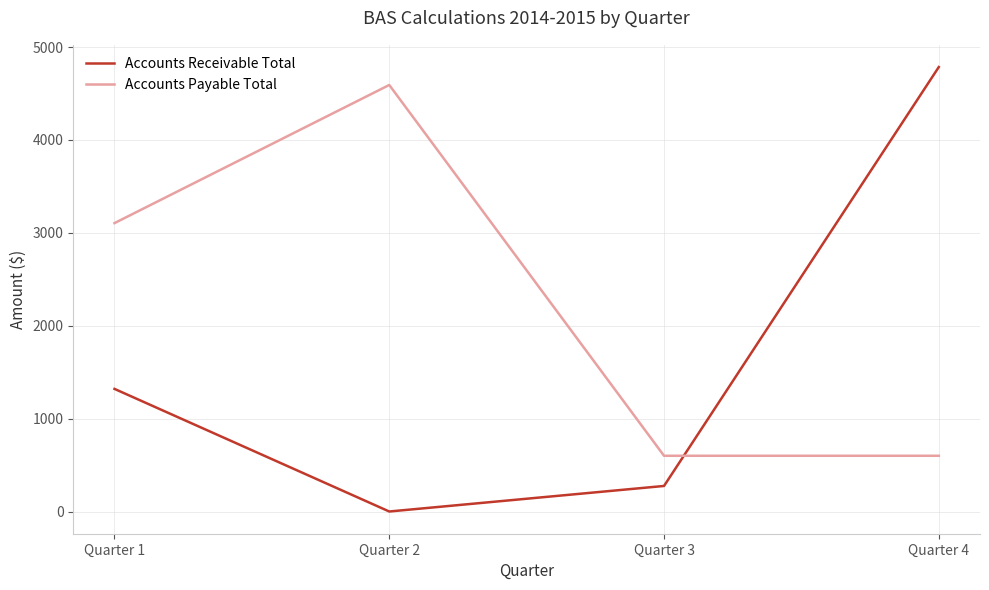

True or false: Accounts Receivable Total has a value of 2821.4 at Quarter 4.

False